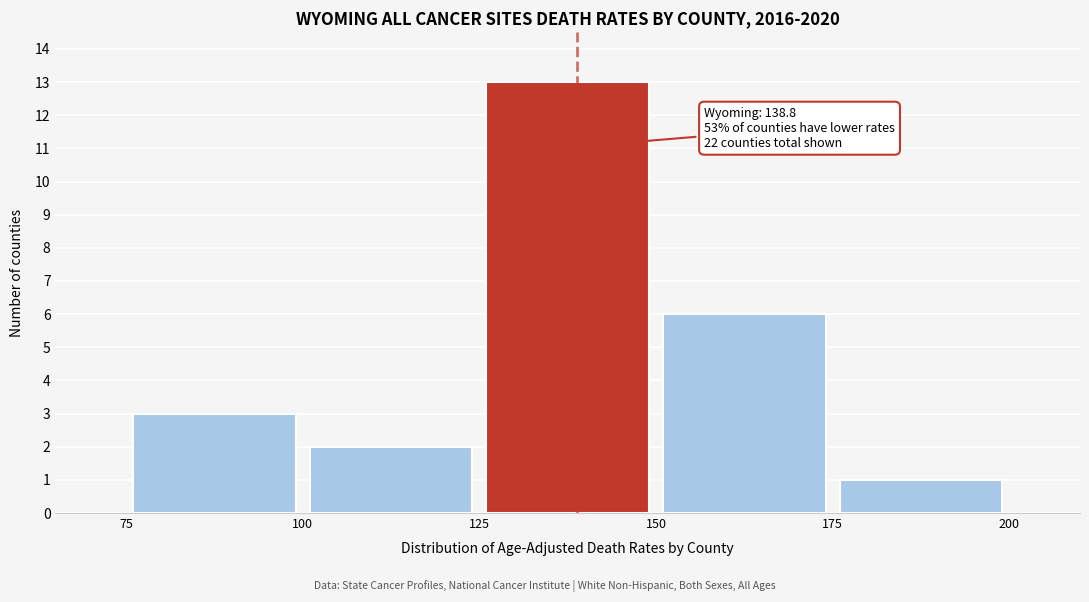

Which range on the x-axis has the tallest bar?

125 to 150